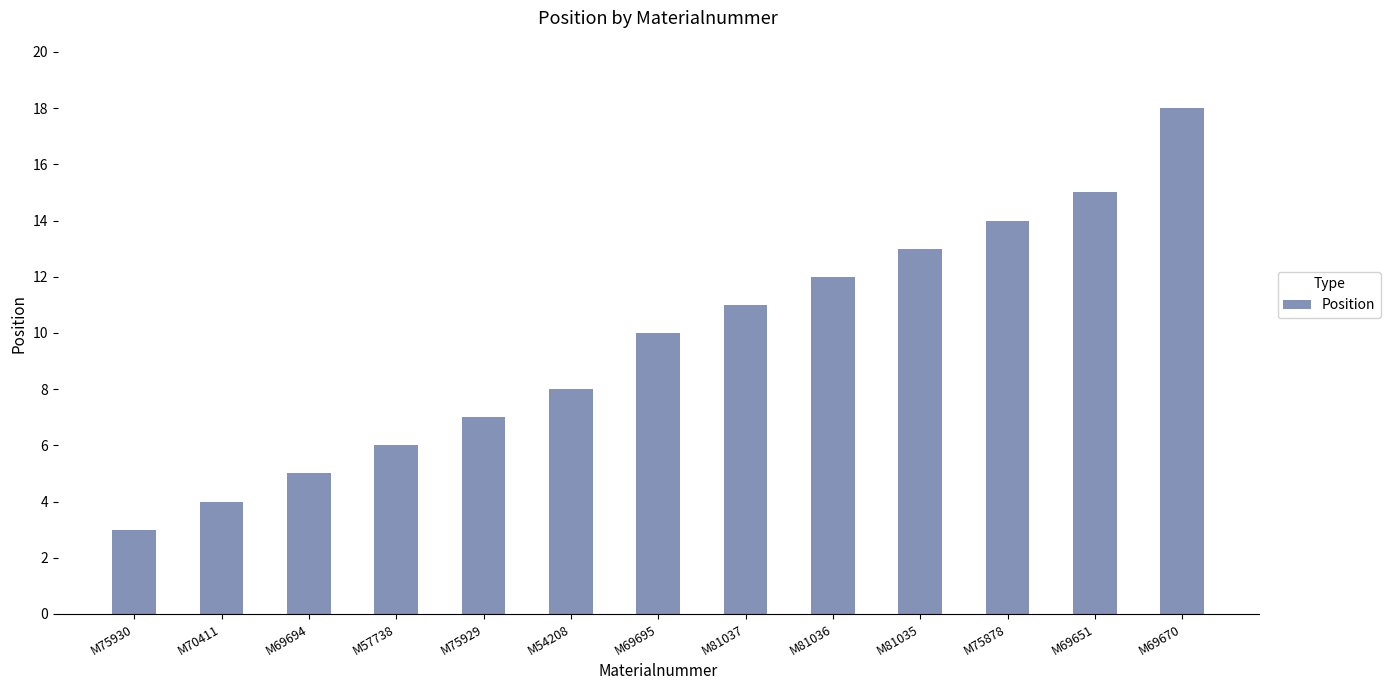

What is the difference between the second highest and minimum values?

12